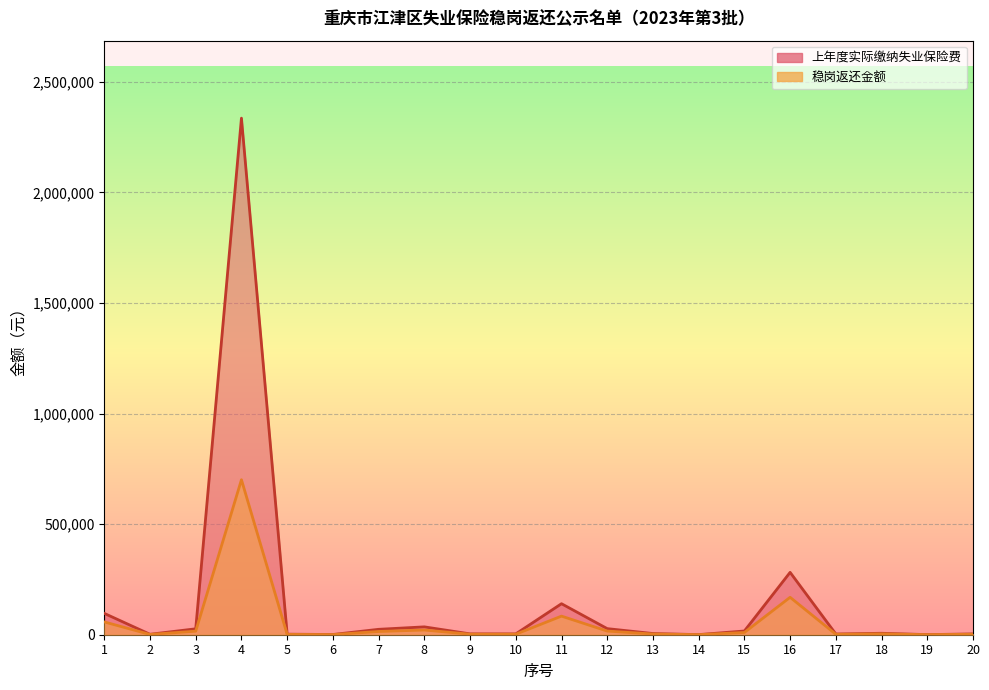

What is the smallest value displayed?

285.0